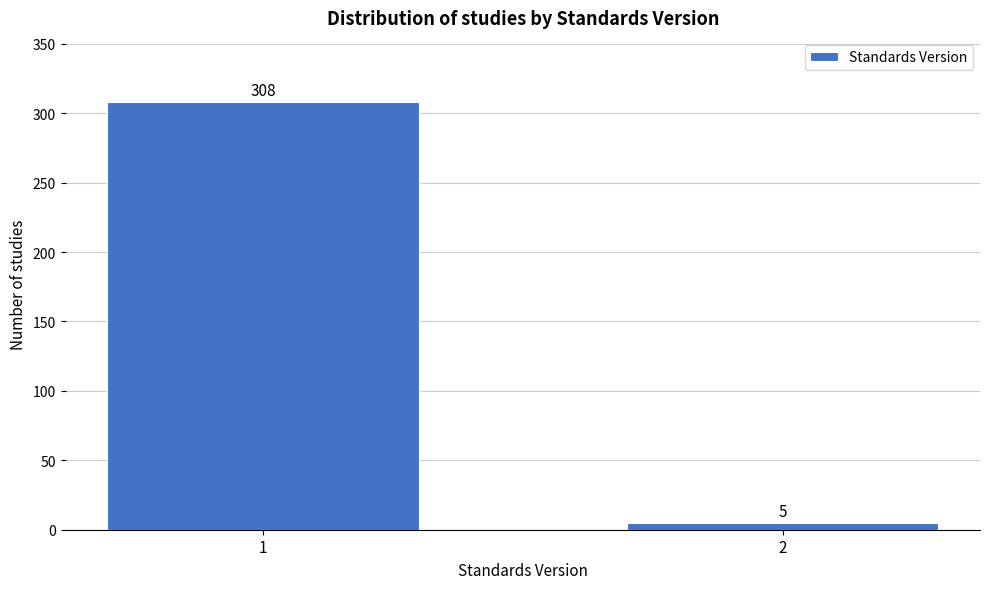

Reading left to right, list all the values displayed in this chart.

1=308	2=5